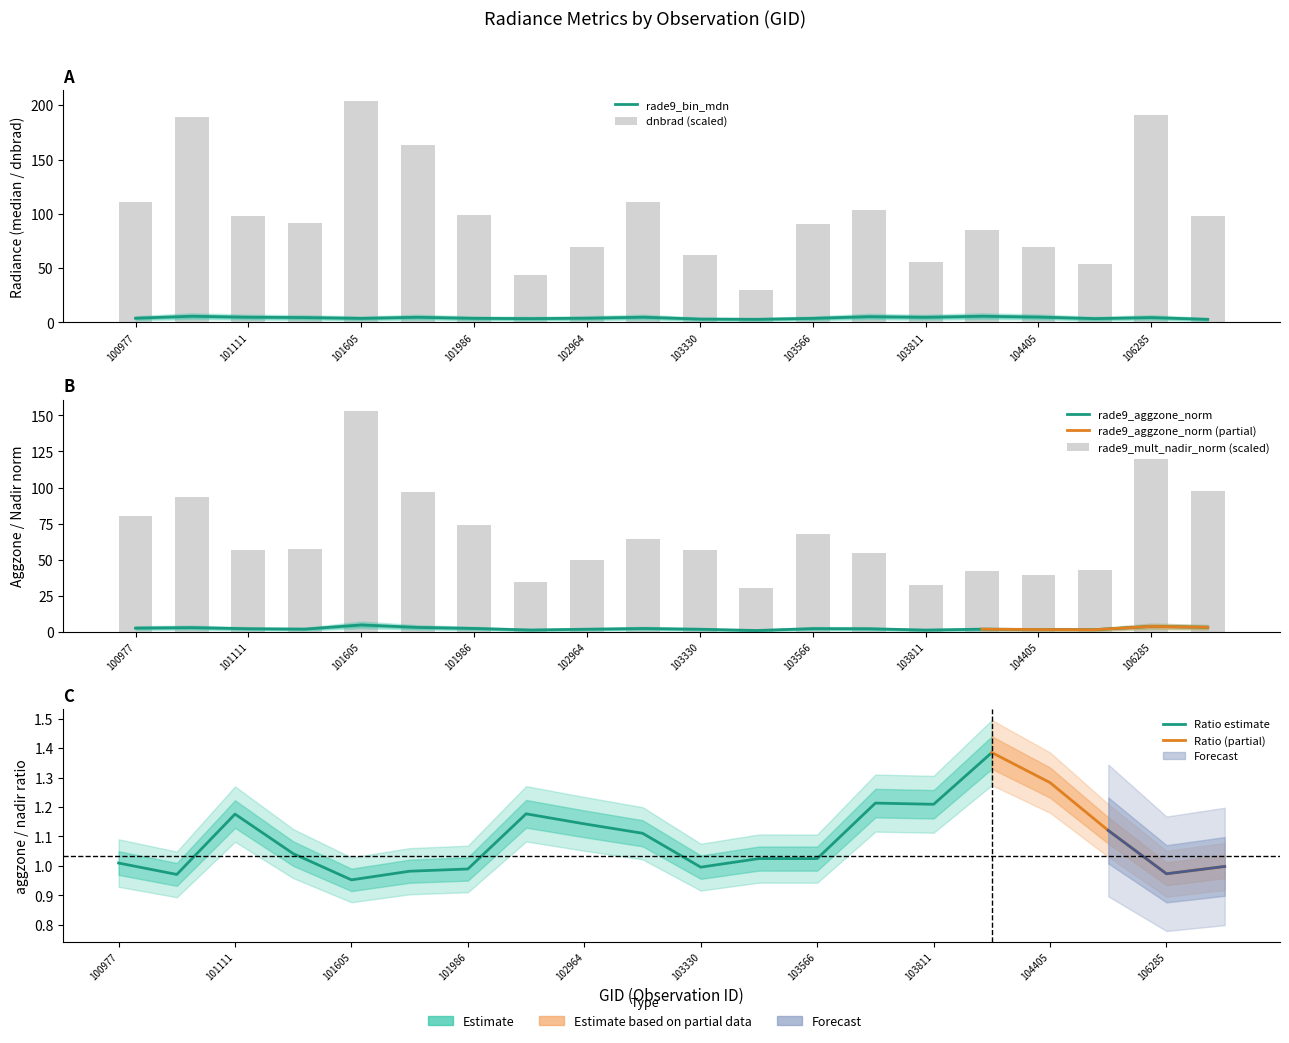

Which series changed the most between 103330 and 104405?

rade9_mult_nadir_norm